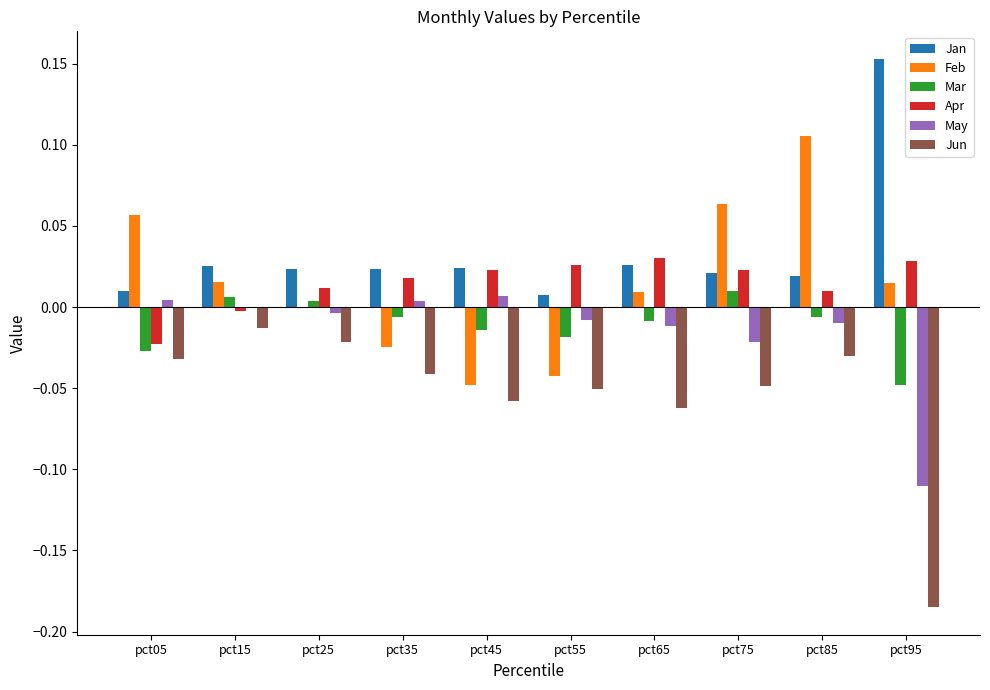

The value of Mar at pct95 is -0.1. True or false?

False